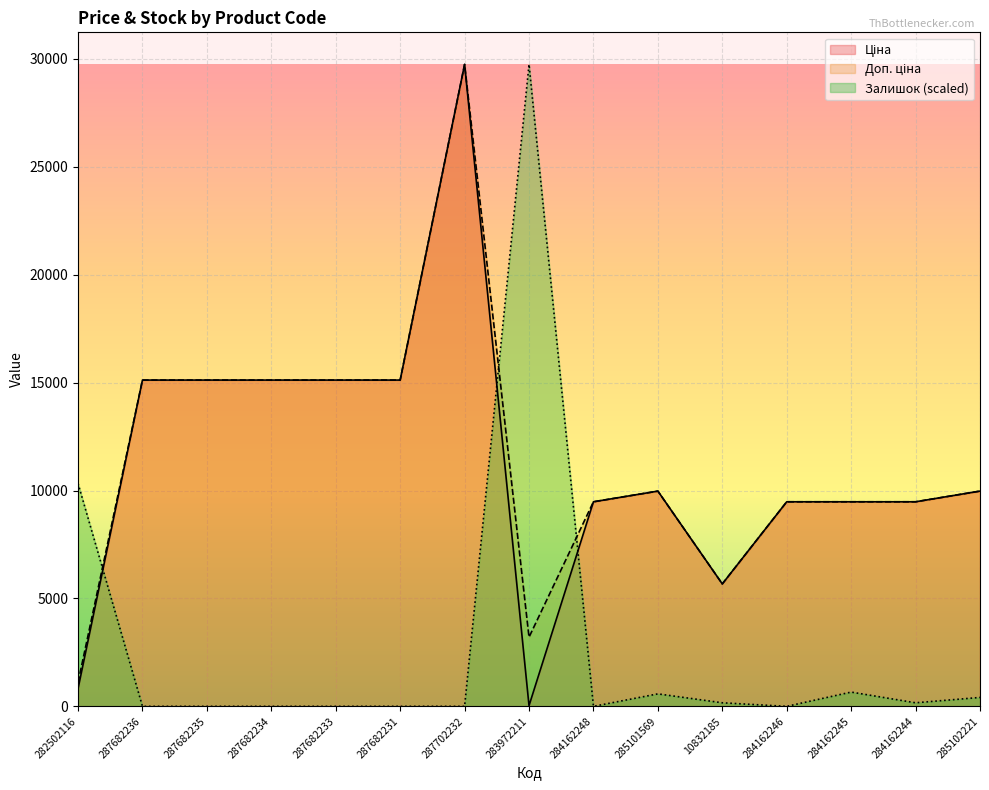

How many data points in Ціна are less than 9974?

7